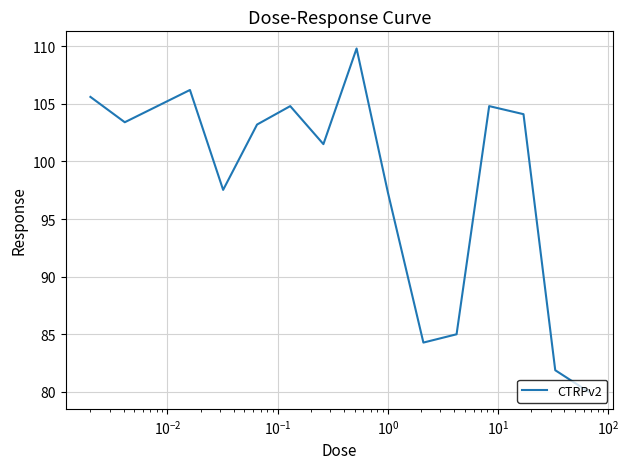

How many interior local valleys (lower than both neighbors) does the data have?

4